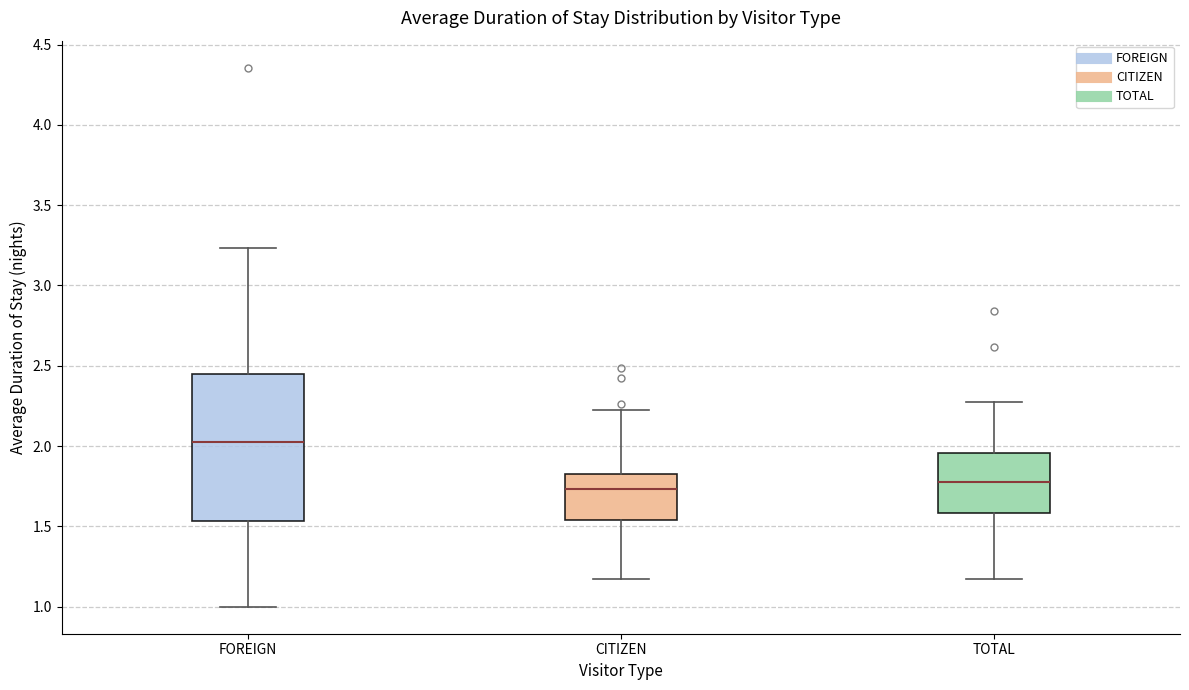

Reading left to right, read every box against the y-axis: the position of its median line, the range the box covers, and the ends of its whiskers. The values are not printed on the chart, so give them approximately, as read against the axis.

FOREIGN: median 2.05, box 1.55 to 2.45, whiskers 1.00 to 3.25
CITIZEN: median 1.75, box 1.55 to 1.85, whiskers 1.15 to 2.20
TOTAL: median 1.75, box 1.60 to 1.95, whiskers 1.15 to 2.30